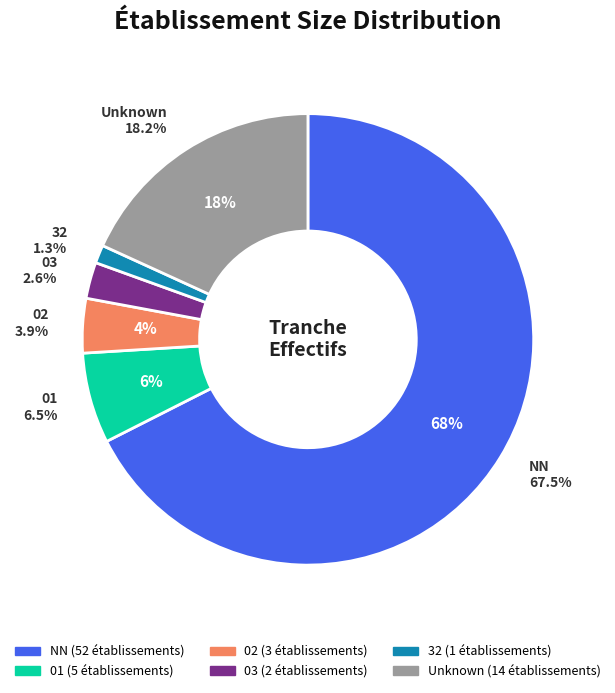

To the nearest percent, what is the difference between the 03 and NN slice percentages?

65%